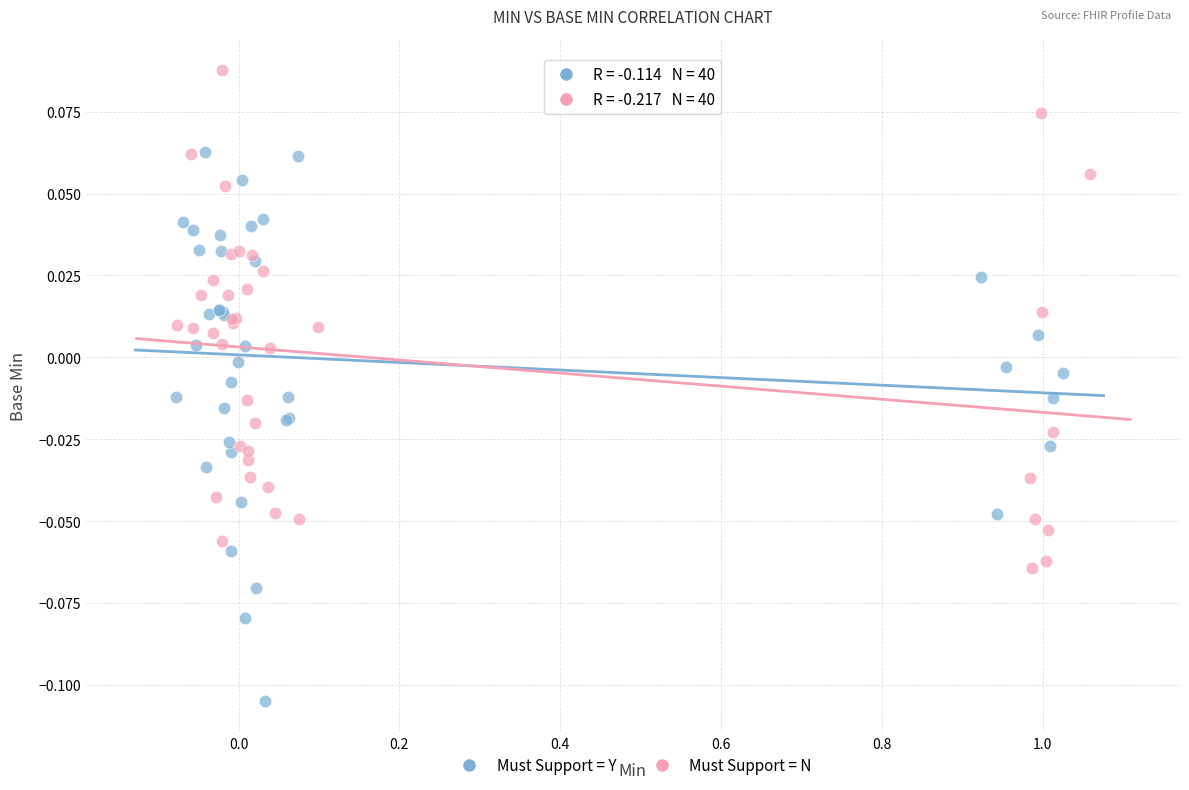

Which series has the largest Y range (max minus min)?

Must Support = Y